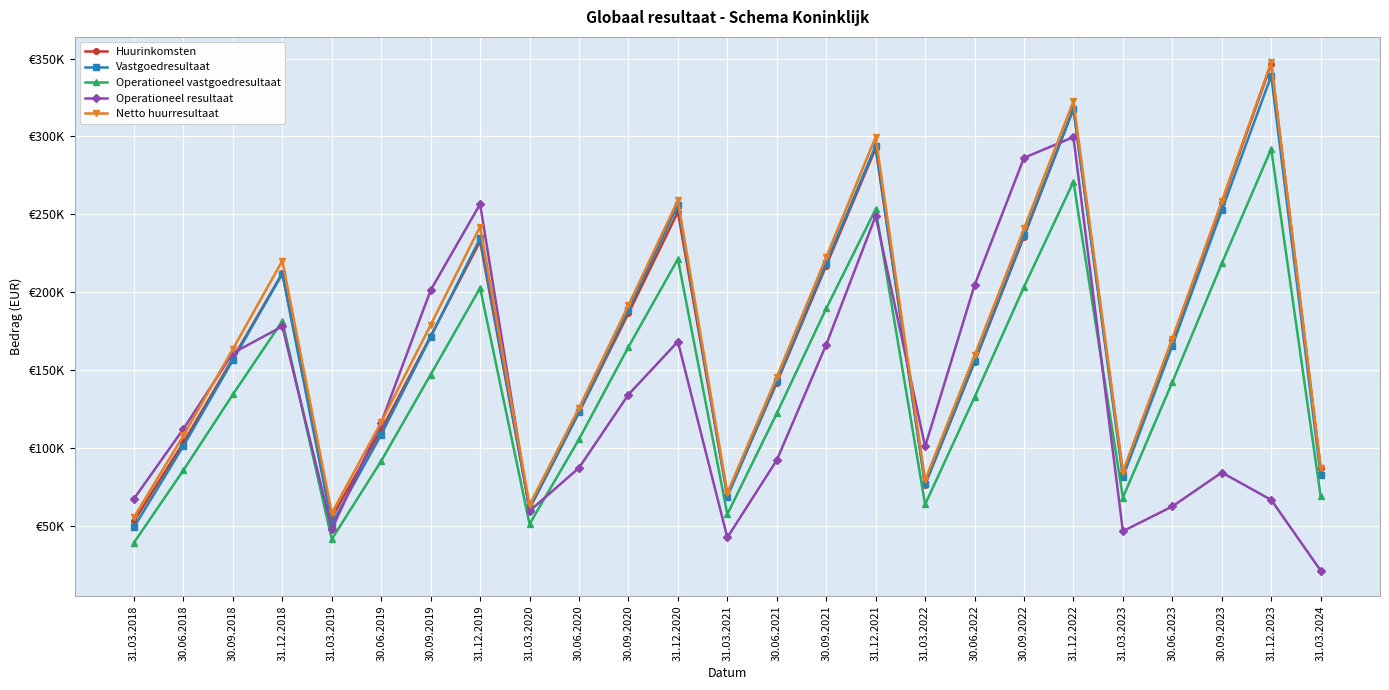

Reading right to left, list all the values displayed in this chart.

Huurinkomsten: 86969.9	346549.9	257160.0	169143.3	83906.0	317761.1	235650.0	154996.0	76385.0	292348.6	216966.2	141774.0	69254.8	251521.2	186371.7	122760.4	60965.0	232601.1	171702.0	111391.0	55193.0	212170.0	157388.0	103421.0	52834.0
Vastgoedresultaat: 82315.4	338958.0	252417.2	165517.7	81053.0	317533.7	236681.0	155488.0	76508.0	293884.8	218685.7	142569.4	68610.1	255956.5	188752.1	122840.8	61182.0	234614.8	171191.0	108440.0	51258.6	211729.0	156250.0	101203.0	49016.0
Operationeel vastgoedresultaat: 68826.4	291925.5	218360.8	142133.2	68024.0	270870.7	203306.0	132507.0	63582.0	253253.3	189477.7	122078.6	57270.1	221216.8	164765.7	105457.7	51018.0	202666.8	147025.0	91523.0	41254.0	181455.0	134221.0	85606.0	39088.0
Operationeel resultaat: 21124.0	66498.1	84108.5	62299.5	46411.0	299554.0	286234.0	204381.0	100812.0	248877.2	166243.4	92052.9	42370.8	168183.7	134156.5	87084.3	59357.0	256540.7	201210.0	116175.2	47638.2	177951.0	160828.0	112145.0	67290.0
Netto huurresultaat: 87001.1	347586.5	258190.1	170143.5	84564.0	322517.6	240841.0	159289.0	79244.0	299606.7	222408.9	145403.3	71024.6	258935.3	191488.4	125549.5	63332.0	242008.1	178922.0	116460.0	58094.0	220088.0	163408.0	107879.0	55383.0